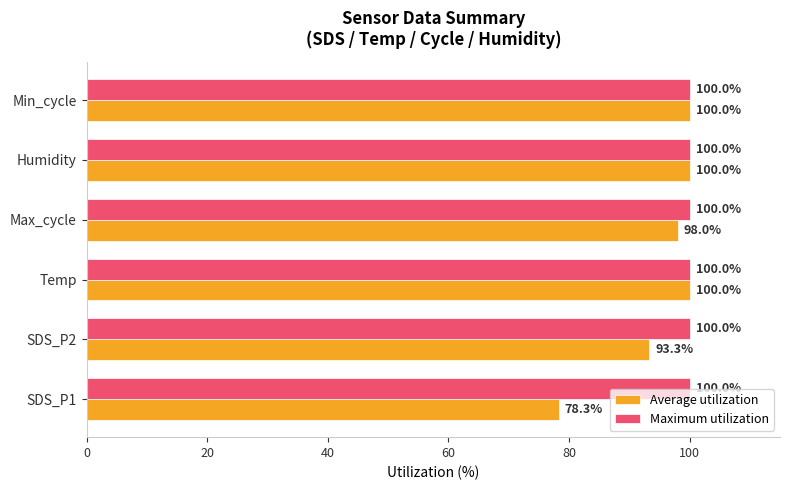

What is the spread (max minus min) of values at SDS_P1?

21.7